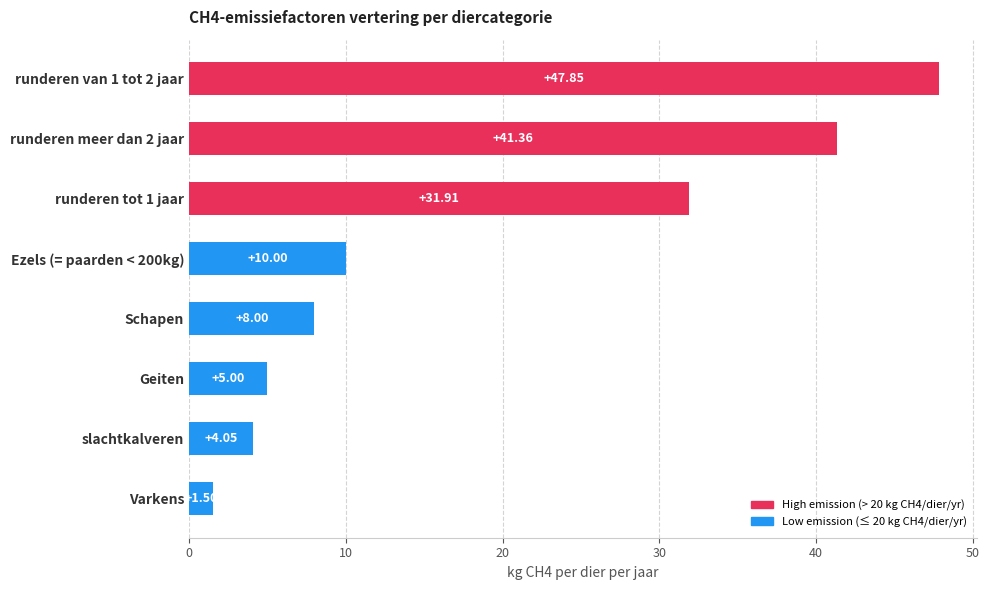

List the labels in order of value, smallest first.

Varkens, slachtkalveren, Geiten, Schapen, Ezels (= paarden < 200kg), runderen tot 1 jaar, runderen meer dan 2 jaar, runderen van 1 tot 2 jaar